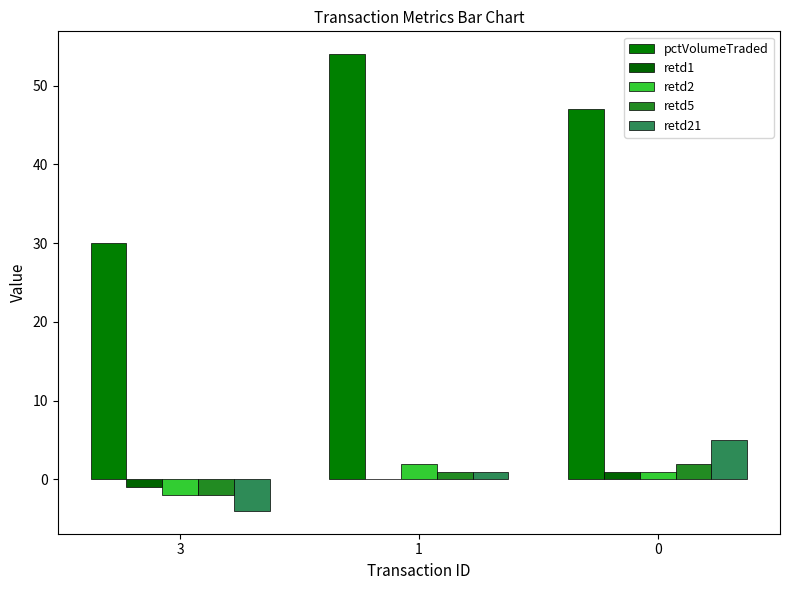

What are all the series names shown in the legend?

pctVolumeTraded, retd1, retd2, retd5, retd21